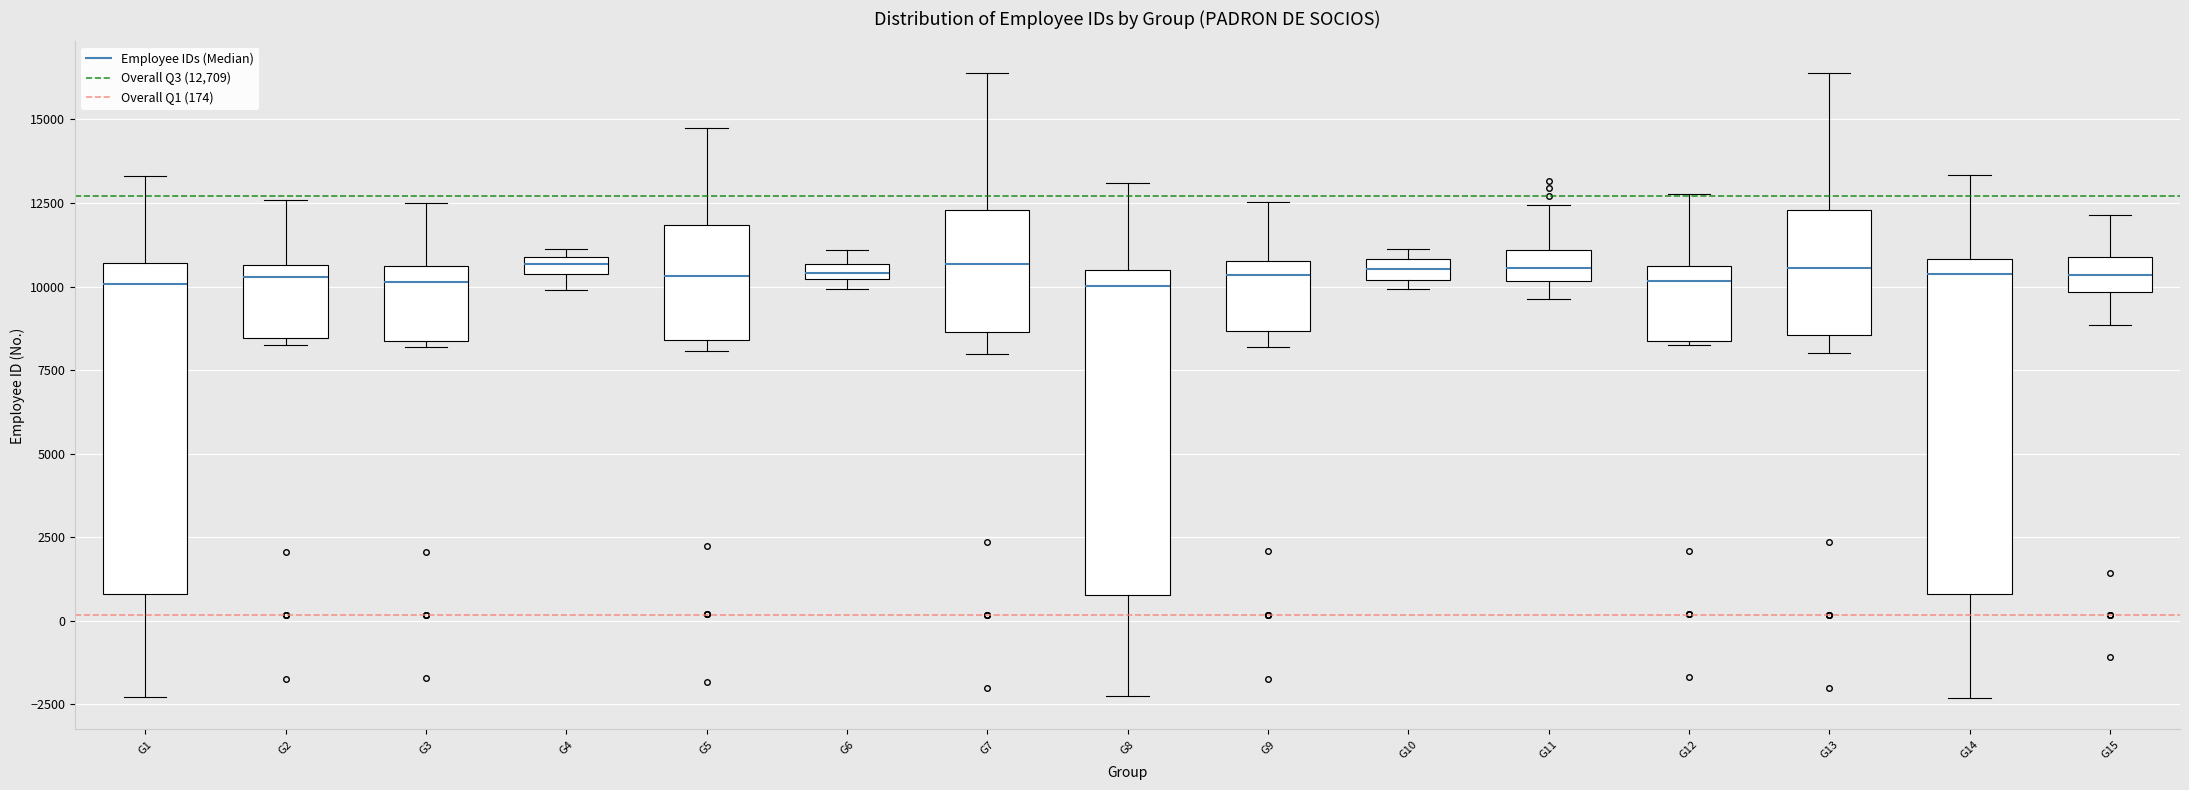

Where does the median line of the box for G3 sit on the y-axis? The values are not printed on the chart, so give them approximately, as read against the axis.

10000